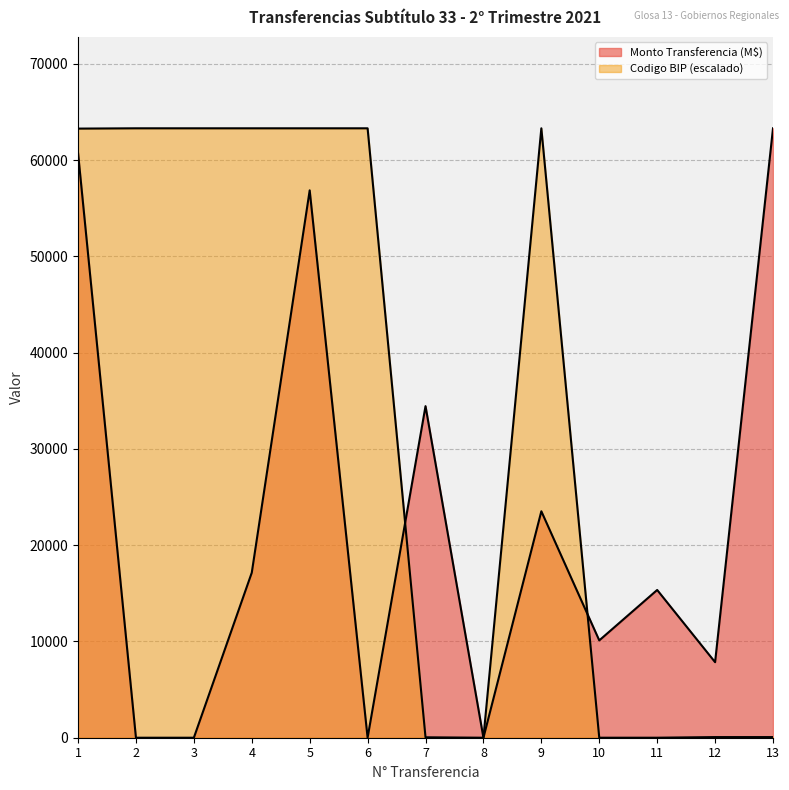

After their last crossing, which series has the higher values: Codigo BIP or Monto Transferencia (M$)?

Monto Transferencia (M$)